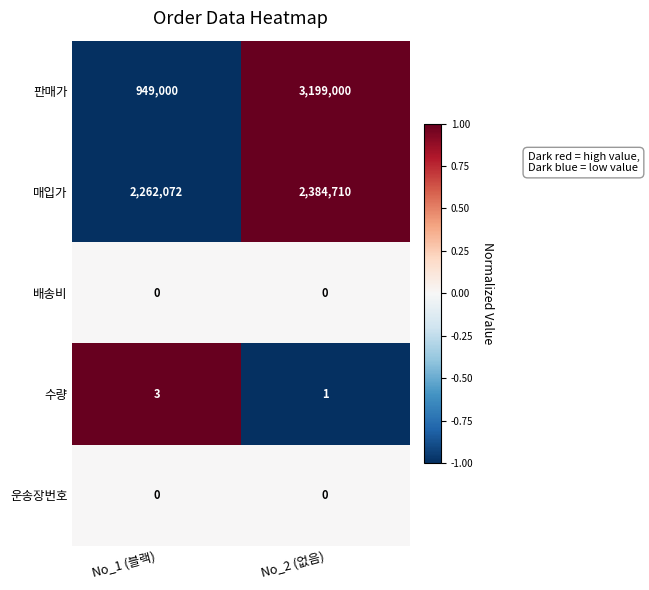

Which series changed the most between No_1 (블랙) and No_2 (없음)?

판매가